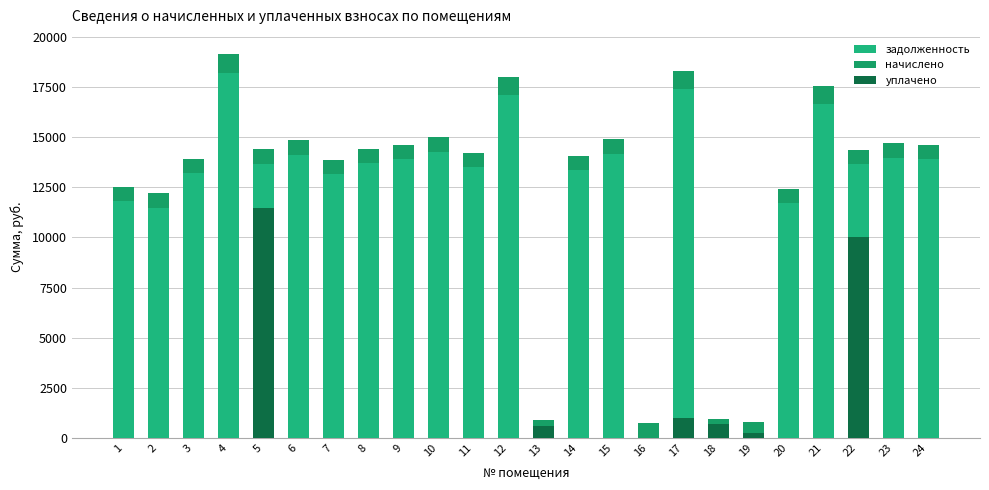

Reading right to left, transcribe all the data shown in this chart.

задолженность: 13903.2	13968.1	13643.3	16638.8	11697.9	0.3	229.0	17411.4	0.0	14163.0	13351.0	0.4	17086.6	13513.3	14260.4	13903.2	13708.2	13156.1	14098.1	13675.8	18191.0	13221.0	11475.6	11810.8
начислено: 728.0	731.4	714.4	923.6	722.9	772.3	688.9	911.7	719.5	741.6	699.1	910.0	894.7	707.6	746.7	728.0	717.8	688.9	738.2	716.1	952.6	692.3	733.1	709.3
уплачено: 0.0	0.0	10000.0	0.0	0.0	258.0	688.0	1000.0	0.0	0.0	0.0	607.0	0.0	0.0	0.0	0.0	0.0	0.0	0.0	11485.9	0.0	0.0	0.0	0.0